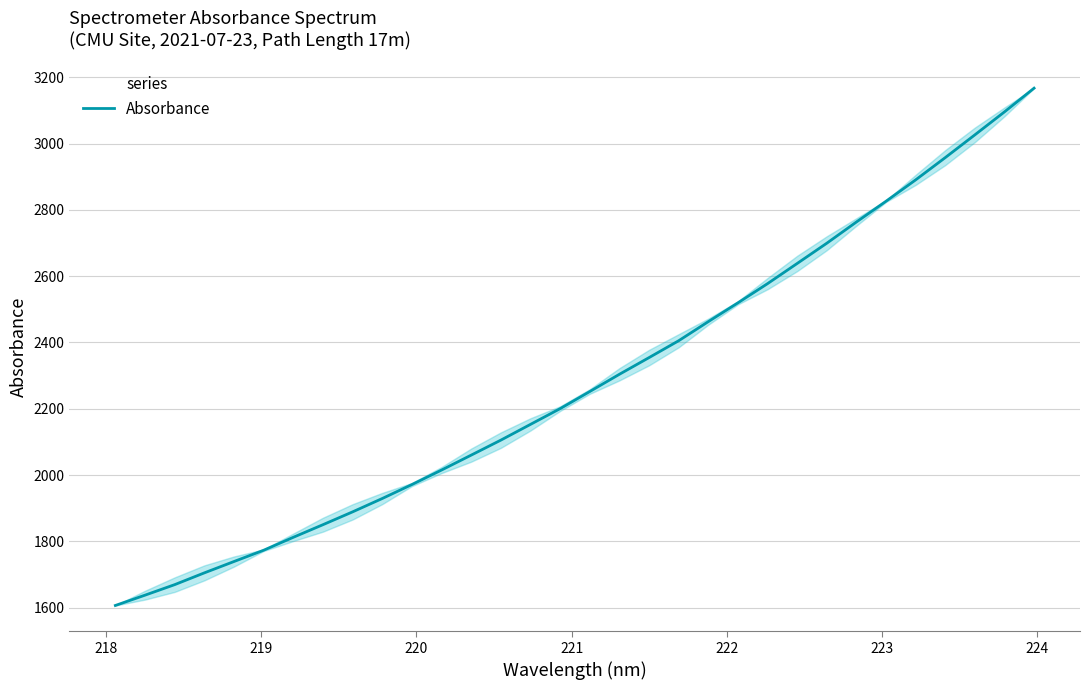

What is the difference between the maximum and minimum values?

1560.6